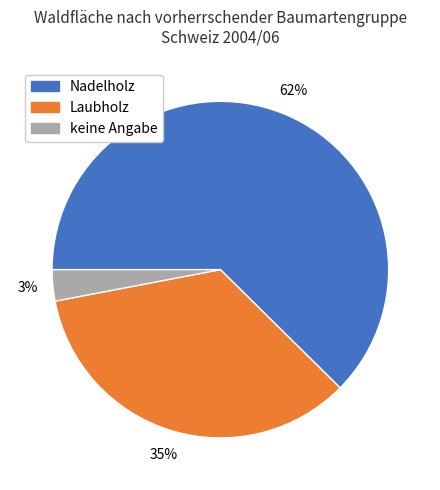

Count the number of slices in the pie.

3